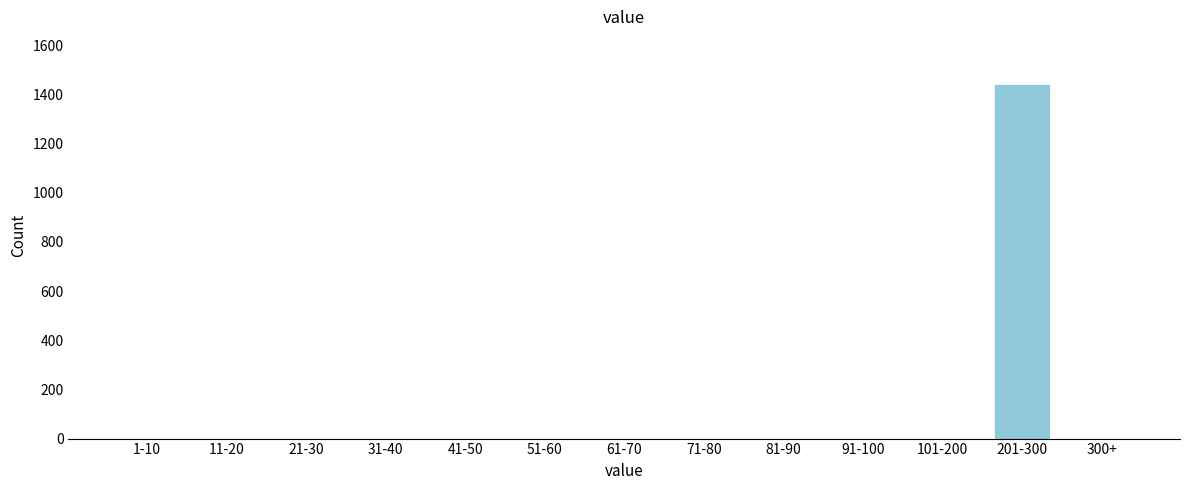

Reading left to right, list all the values displayed in this chart.

1-10=0	11-20=0	21-30=0	31-40=0	41-50=0	51-60=0	61-70=0	71-80=0	81-90=0	91-100=0	101-200=0	201-300=1441	300+=0